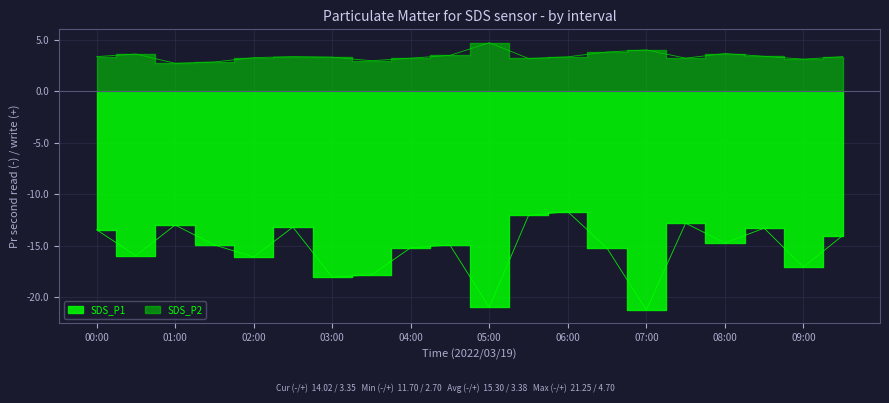

Which series changed the most between 05:30 and 08:30?

SDS_P1